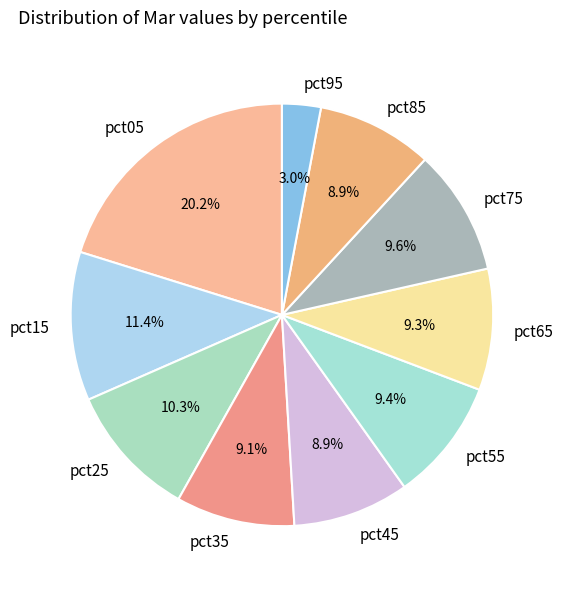

How many slices are in this pie chart?

10